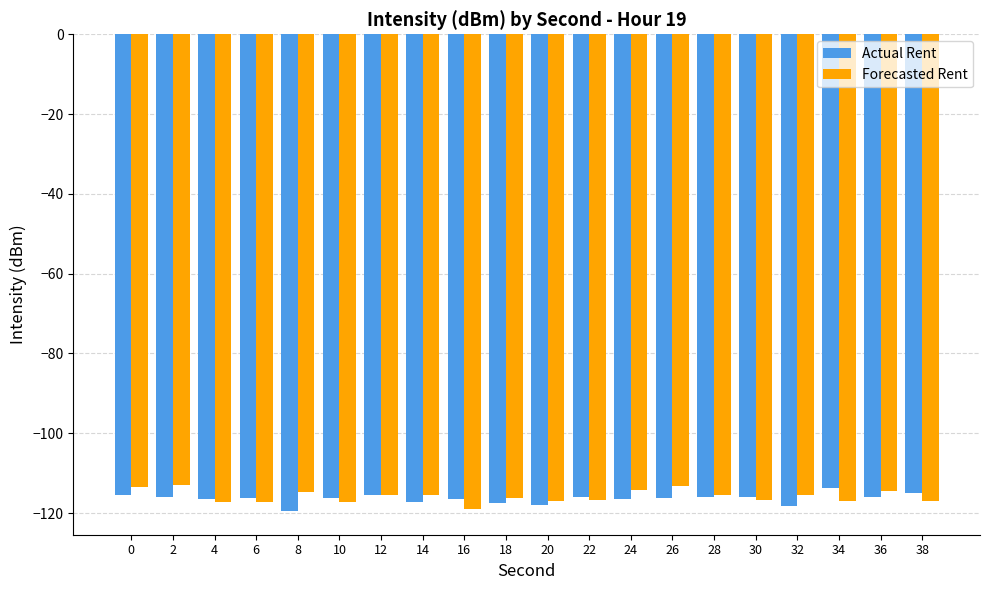

What is the value of the Actual Rent bar at the 17th from the left?

-118.3